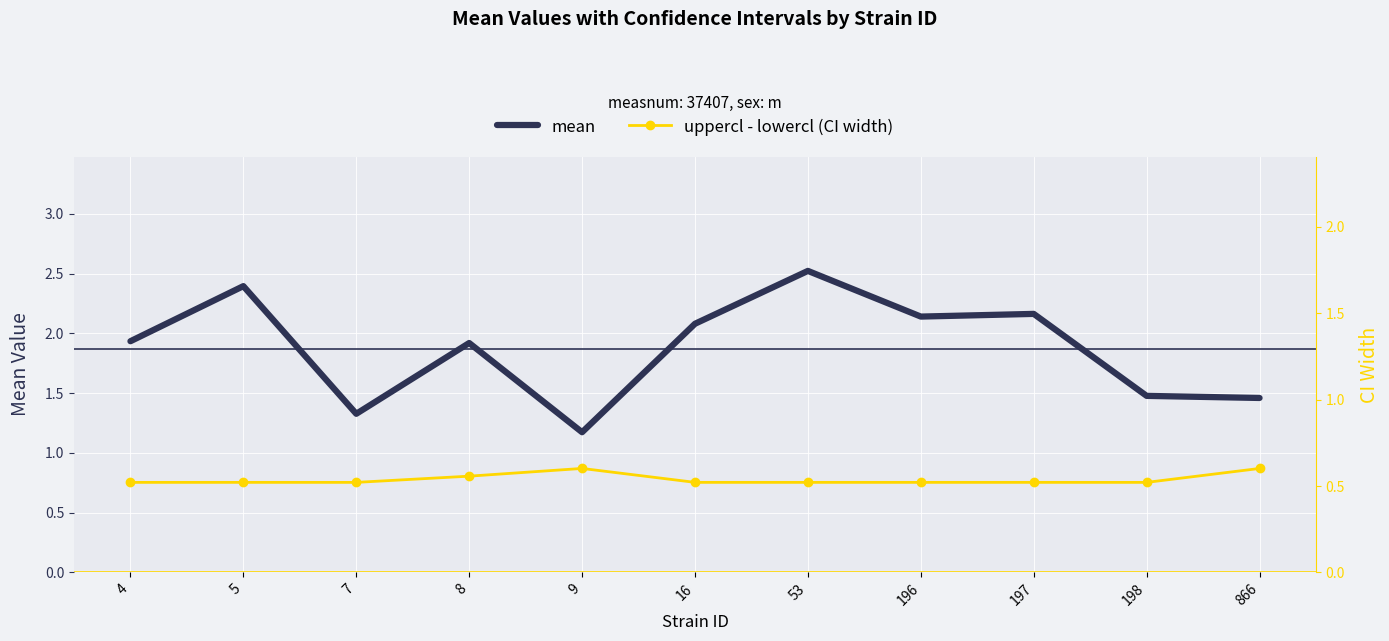

How many lines are shown in the chart?

2